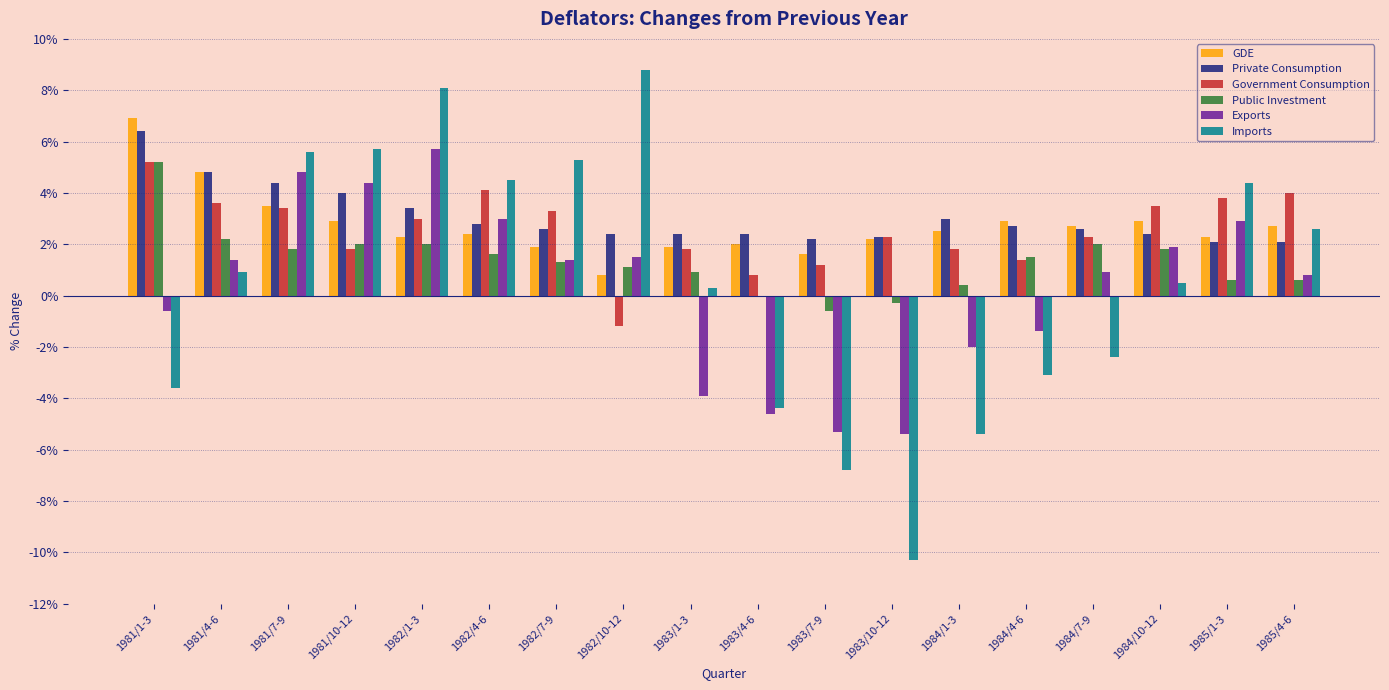

Is the value of Imports at 1984/10-12 greater than the value of Private Consumption at 1984/1-3?

No